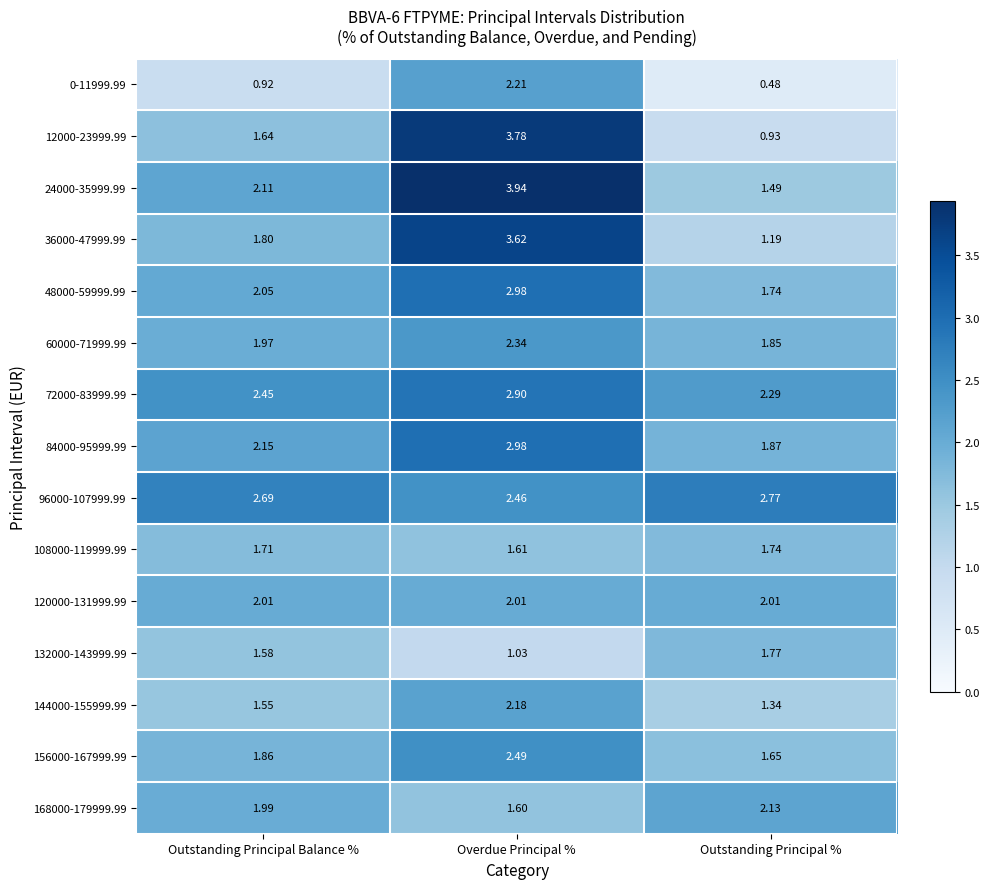

At which label does 96000-107999.99 reach its peak?

Outstanding Principal %